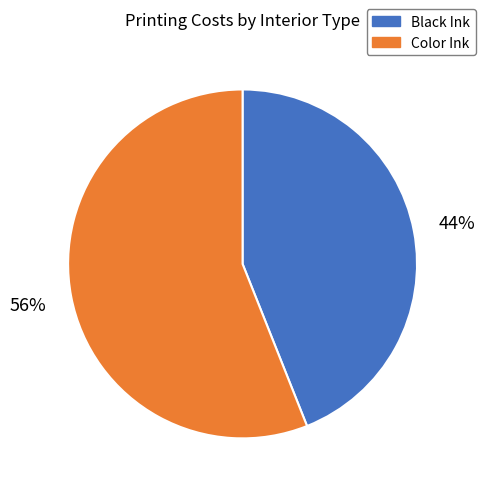

Is there any slice that represents more than half of the pie?

Yes